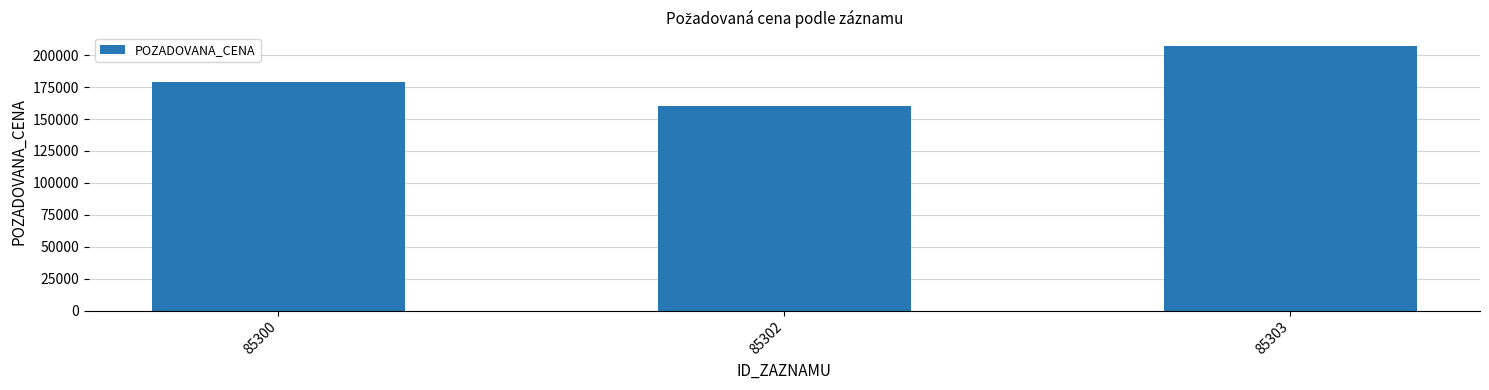

Reading right to left, extract all data points from this chart.

207480	160000	178640